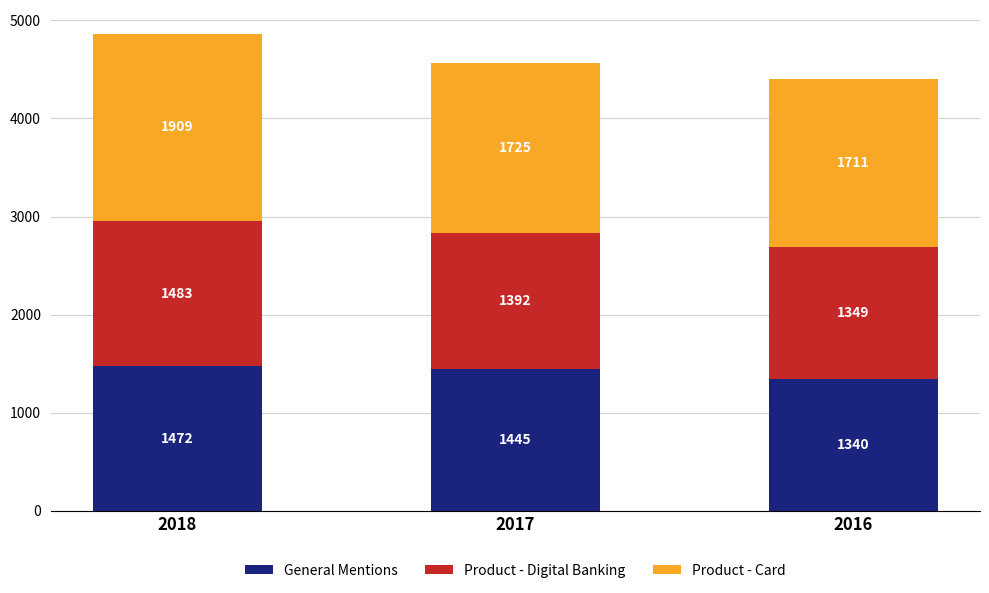

Where does the General Mentions series first go above 1445?

2018